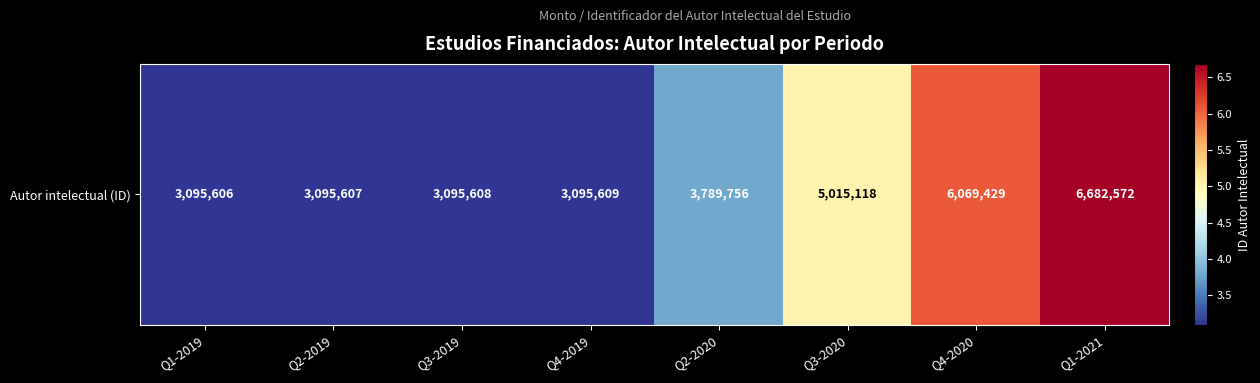

Reading left to right, extract all data points from this chart.

3095606	3095607	3095608	3095609	3789756	5015118	6069429	6682572